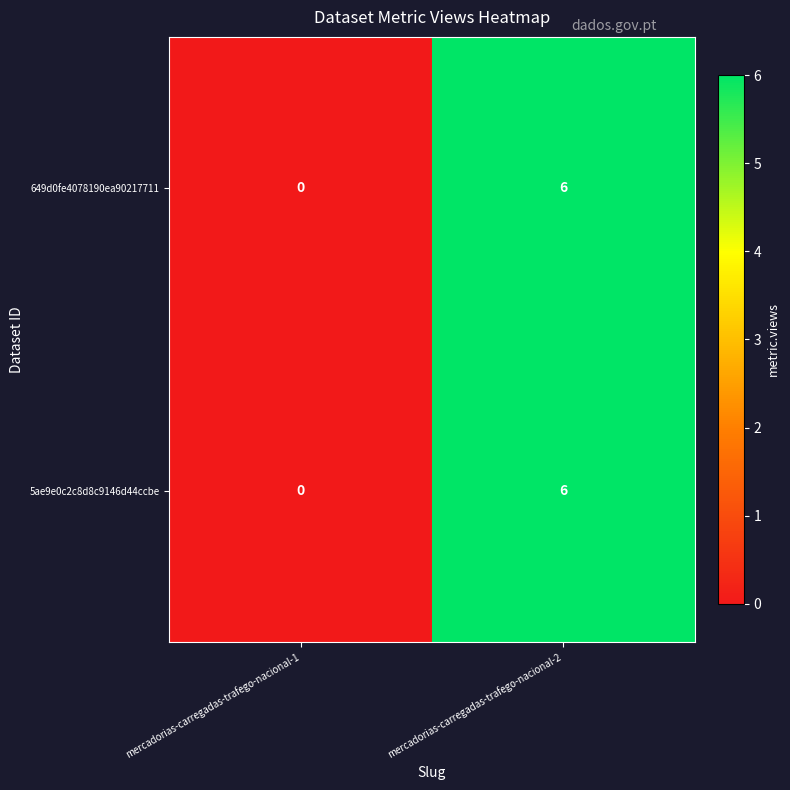

Which category has the highest value across all series?

mercadorias-carregadas-trafego-nacional-2